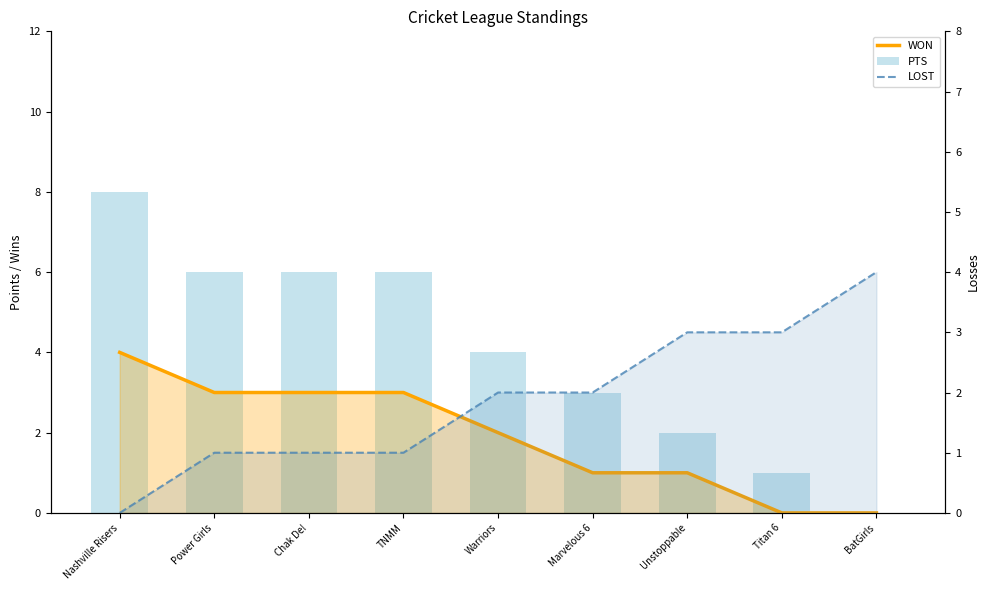

Are the bars horizontal?

No